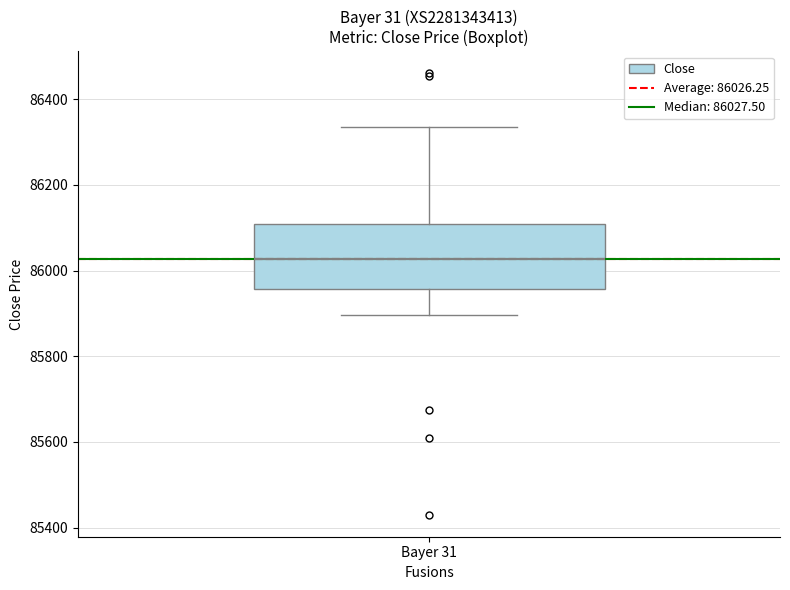

Read this box plot against the y-axis: the position of the median line, the range covered by the box, and the ends of both whiskers. The values are not printed on the chart, so give them approximately, as read against the axis.

median 86020, box 85960 to 86100, whiskers 85900 to 86340